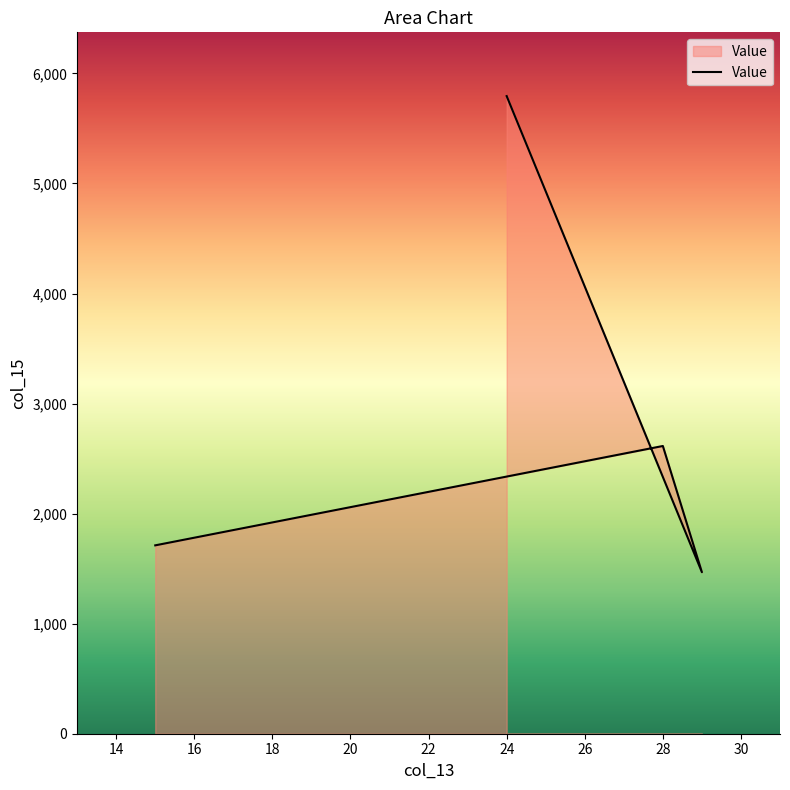

What is the difference between the maximum and minimum values?

4326.1